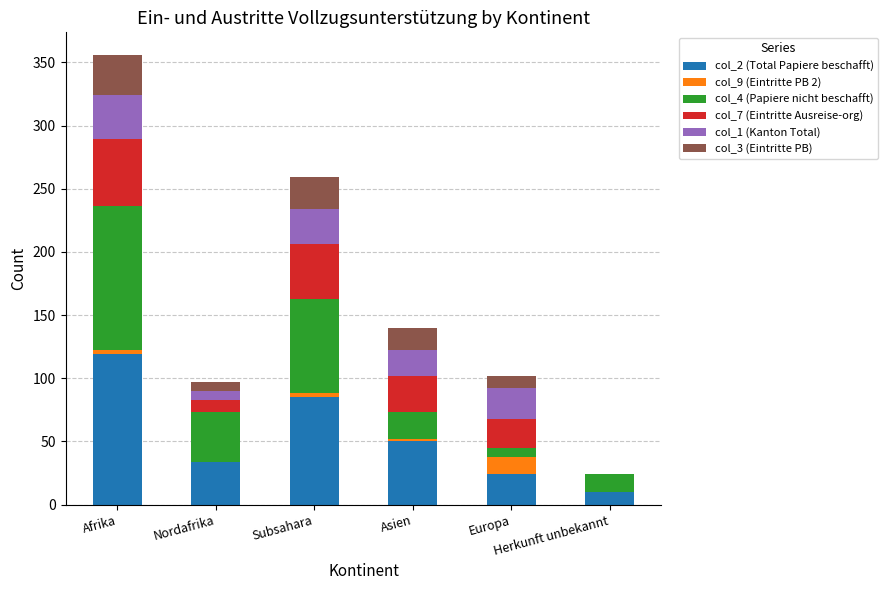

Is it true that col_1 (Kanton Total) equals 6 at Europa?

False